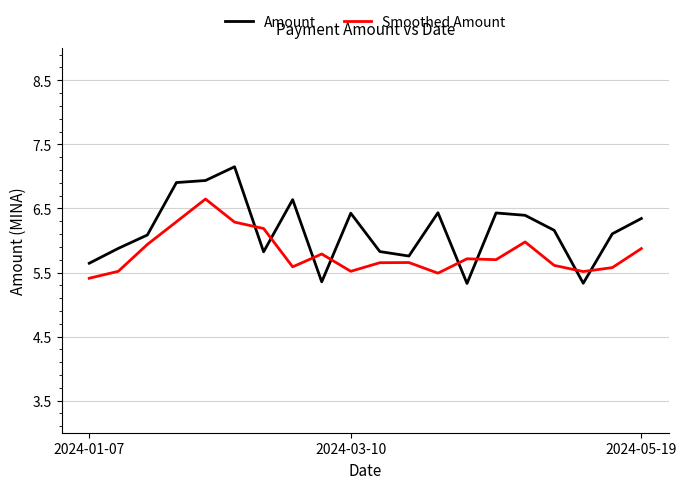

Which series has the largest range (max minus min)?

Amount